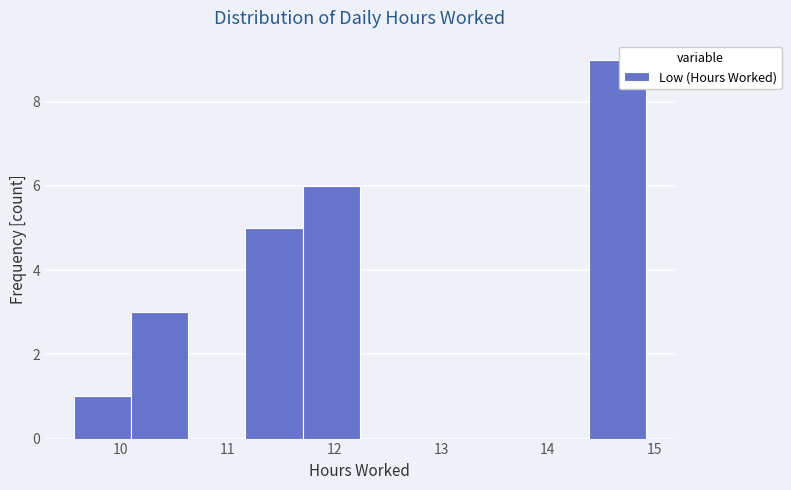

Reading left to right, transcribe this chart: for each bar, give the range it covers on the x-axis and its height. Neither the bar edges nor the heights are printed on the chart, so give them approximately, as read against the axes.

9.6 to 10.1: 1
10.1 to 10.6: 3
10.6 to 11.2: 0
11.2 to 11.7: 5
11.7 to 12.2: 6
12.2 to 12.8: 0
12.8 to 13.3: 0
13.3 to 13.8: 0
13.8 to 14.4: 0
14.4 to 14.9: 9